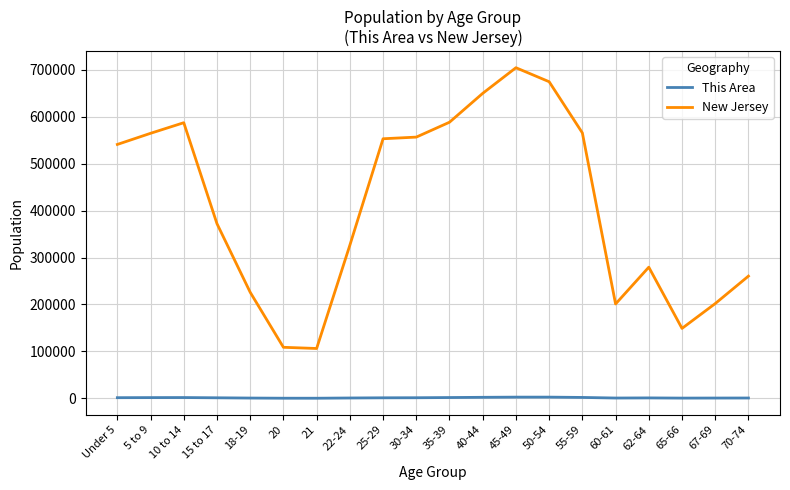

List the series in order of their peak value, highest first.

New Jersey, This Area